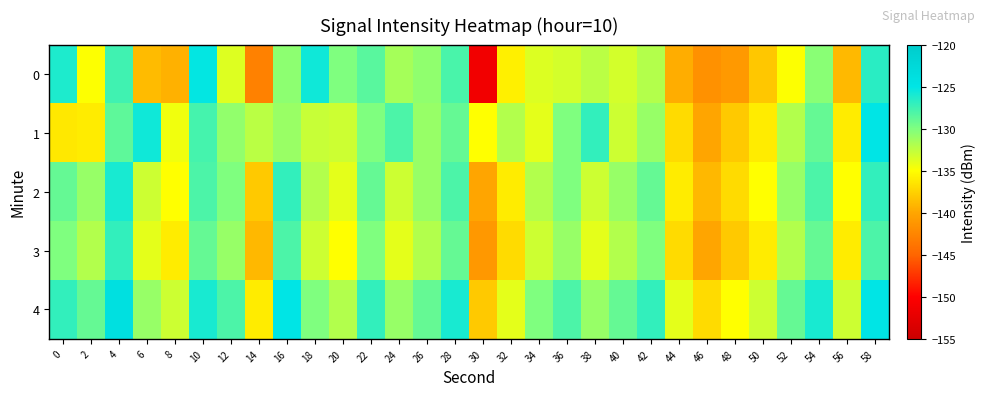

What is the total value across all series at 38?

-657.3